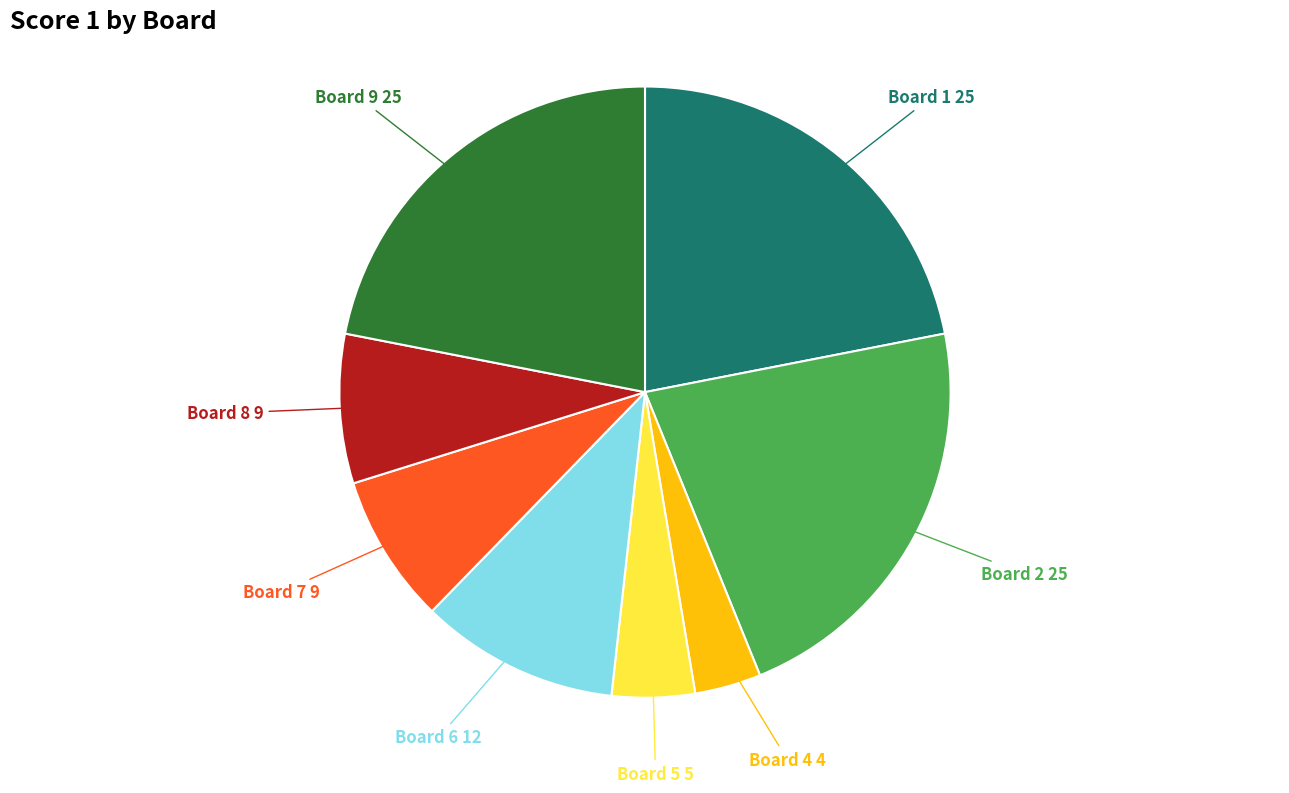

Is there any slice that represents more than half of the pie?

No